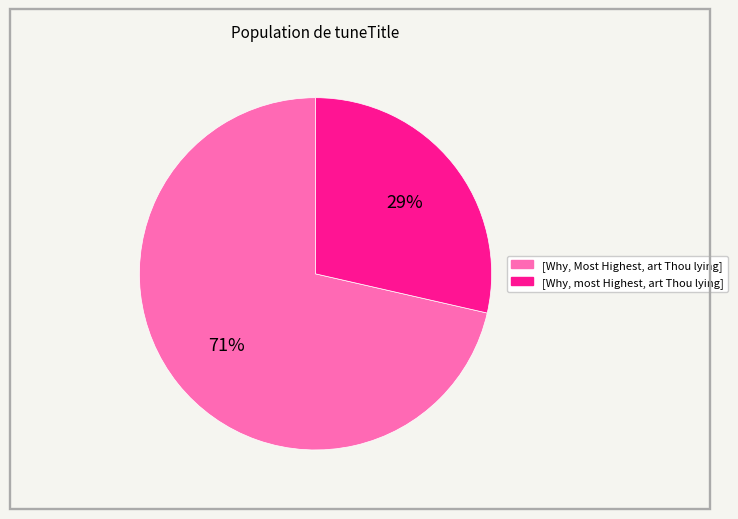

To the nearest percent, what is the combined percentage of [Why, most Highest, art Thou lying] and [Why, Most Highest, art Thou lying]?

100%